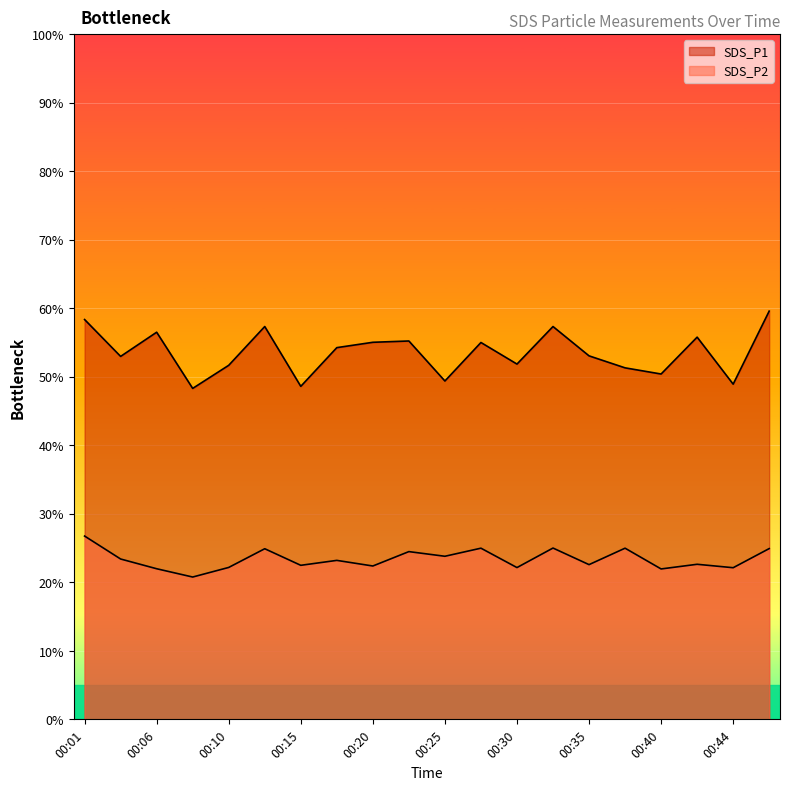

What is the average value of the SDS_P1 series?

53.5